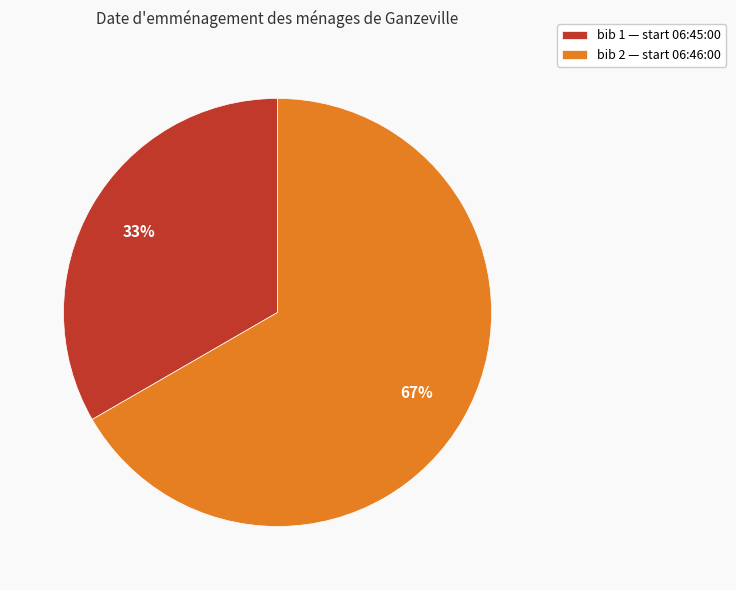

Which slice represents more than half of the pie?

bib 2 — start 06:46:00